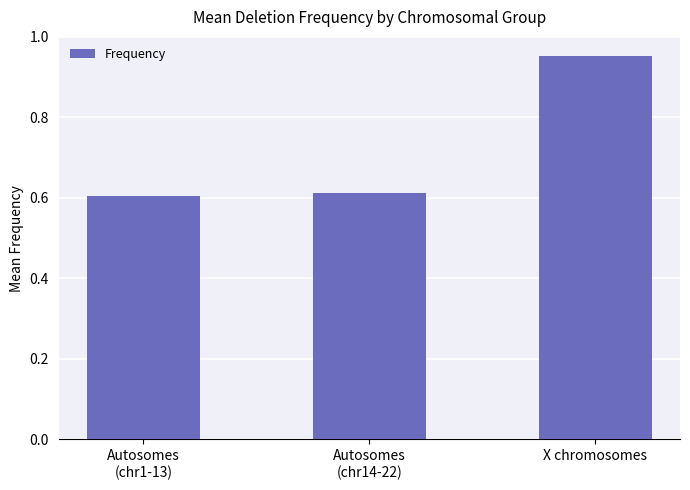

What is the label of the 1st bar from the right?

X chromosomes